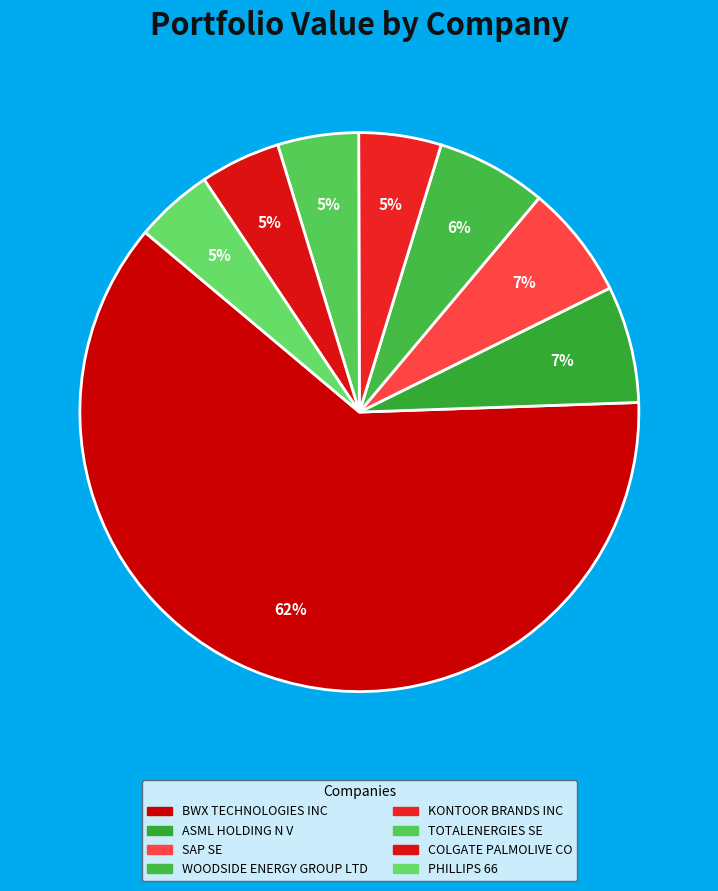

What is the largest slice in the pie chart?

BWX TECHNOLOGIES INC